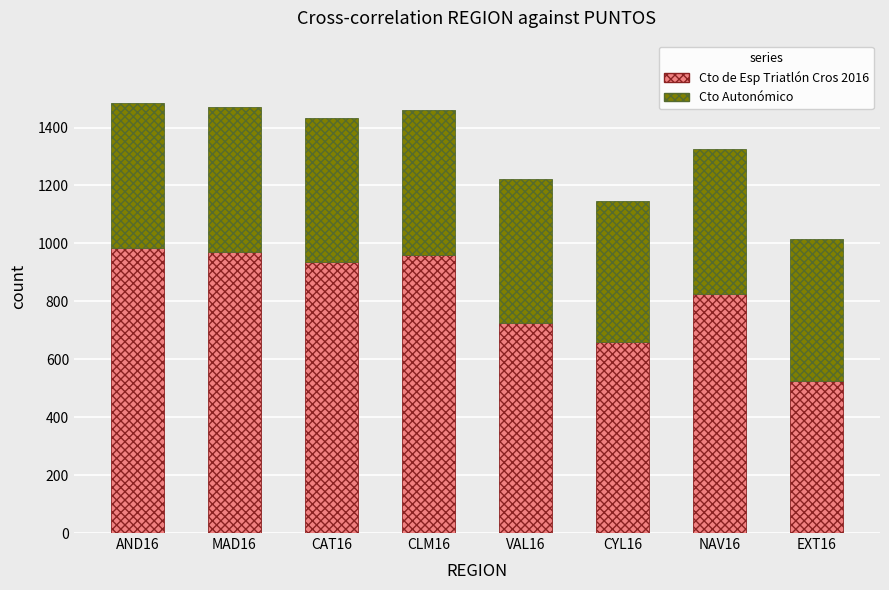

What is the difference between the Cto de Esp Triatlón Cros 2016 values at EXT16 and CYL16?

135